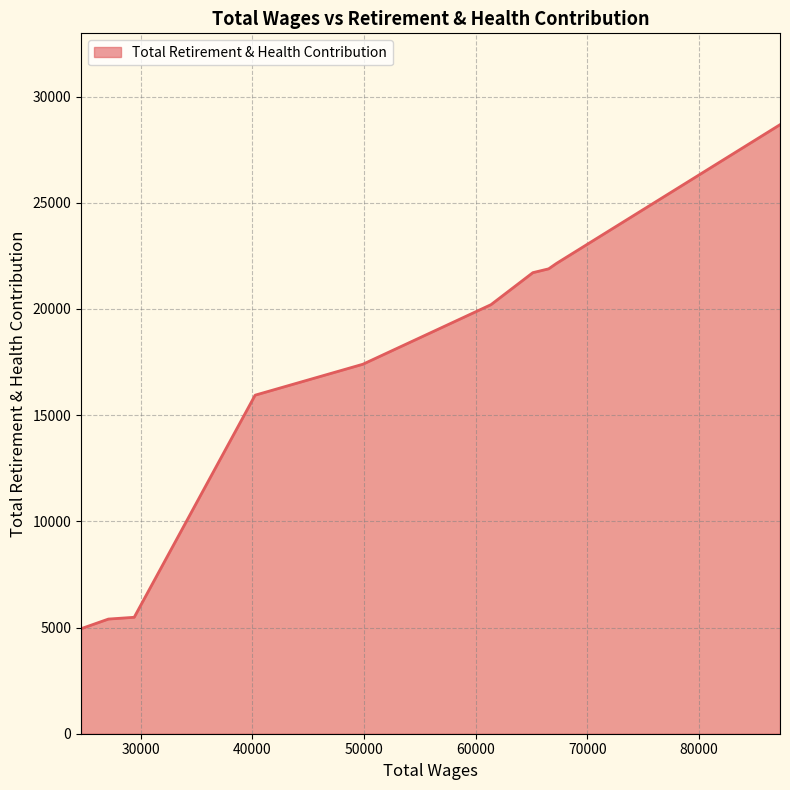

What is the minimum value shown in the chart?

4944